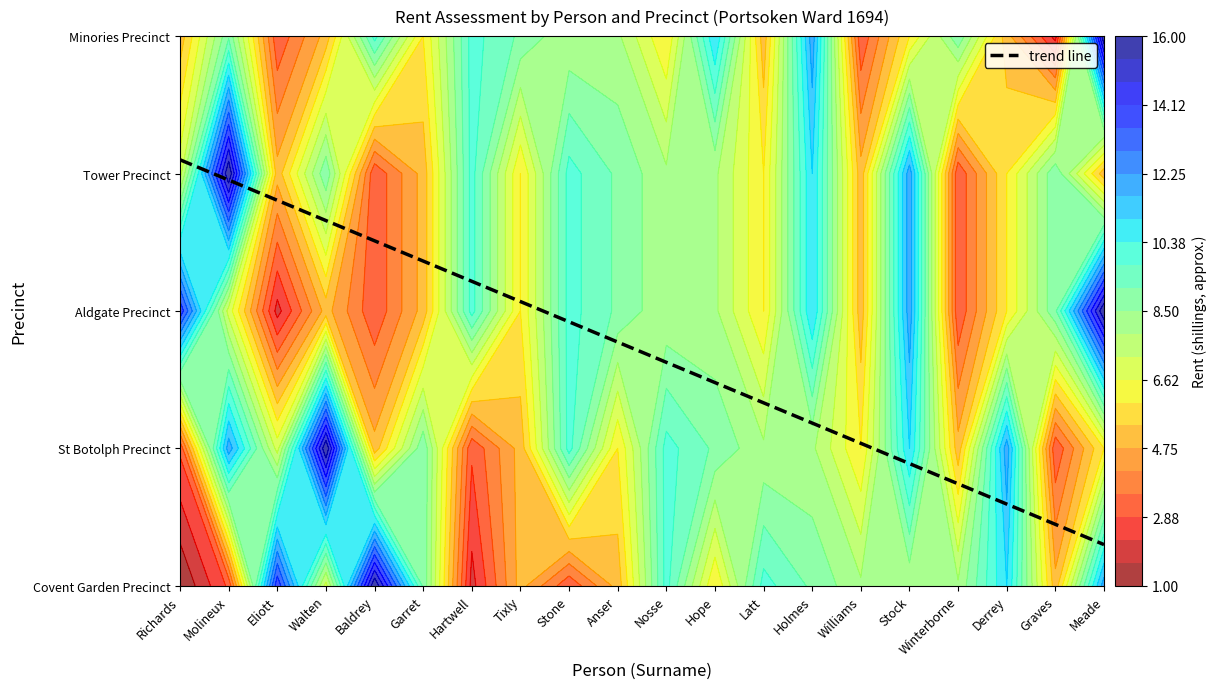

Reading right to left, transcribe all the data shown in this chart.

Covent Garden Precinct: Meade=12	Graves=5	Derrey=11	Winterborne=8	Stock=8	Williams=8	Holmes=9	Latt=10	Hope=6	Nosse=10	Anser=5	Stone=3	Tixly=5	Hartwell=2	Garret=9	Baldrey=16	Walten=7	Eliott=14	Molineux=3	Richards=1
St Botolph Precinct: Meade=6	Graves=3	Derrey=12	Winterborne=5	Stock=11	Williams=6	Holmes=8	Latt=8	Hope=9	Nosse=10	Anser=6	Stone=10	Tixly=5	Hartwell=3	Garret=9	Baldrey=5	Walten=16	Eliott=7	Molineux=12	Richards=3
Aldgate Precinct: Meade=16	Graves=9	Derrey=6	Winterborne=3	Stock=12	Williams=5	Holmes=11	Latt=6	Hope=8	Nosse=8	Anser=9	Stone=10	Tixly=6	Hartwell=10	Garret=5	Baldrey=3	Walten=5	Eliott=2	Molineux=7	Richards=14
Tower Precinct: Meade=5	Graves=9	Derrey=6	Winterborne=3	Stock=12	Williams=5	Holmes=11	Latt=6	Hope=8	Nosse=8	Anser=9	Stone=10	Tixly=6	Hartwell=10	Garret=5	Baldrey=3	Walten=9	Eliott=5	Molineux=16	Richards=7
Minories Precinct: Meade=16	Graves=2	Derrey=5	Winterborne=9	Stock=6	Williams=3	Holmes=12	Latt=5	Hope=11	Nosse=6	Anser=8	Stone=8	Tixly=9	Hartwell=10	Garret=6	Baldrey=10	Walten=5	Eliott=3	Molineux=9	Richards=5